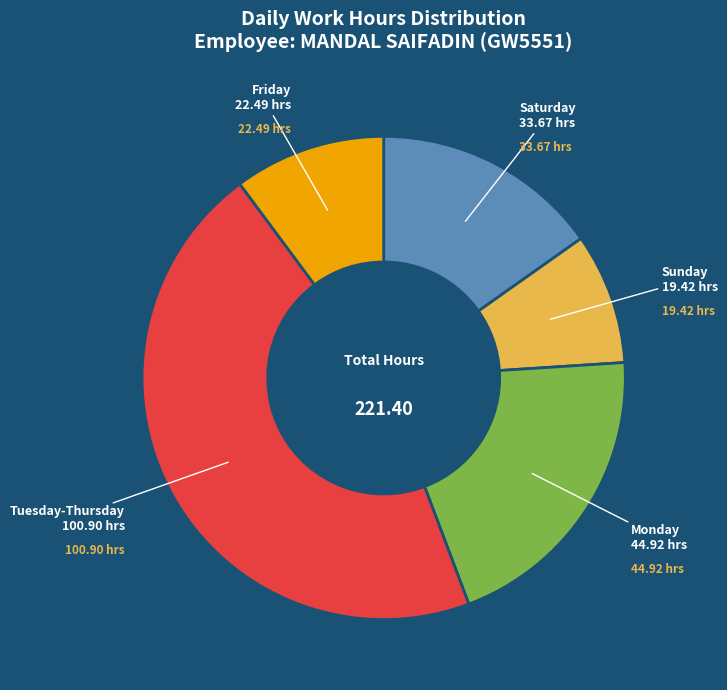

Is there any slice that represents more than half of the pie?

No